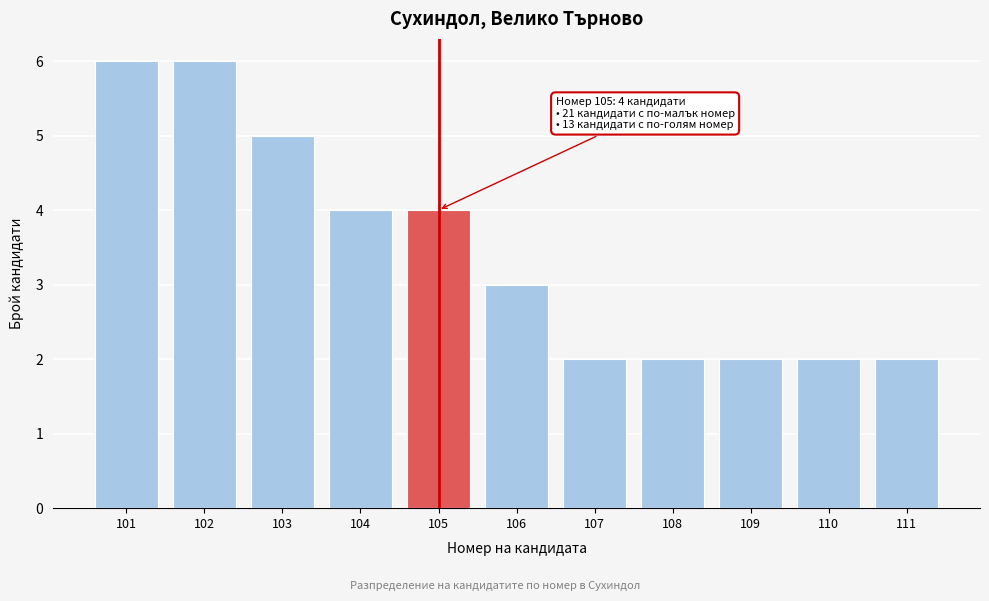

Reading right to left, what are all the values shown in this chart?

111=2	110=2	109=2	108=2	107=2	106=3	105=4	104=4	103=5	102=6	101=6